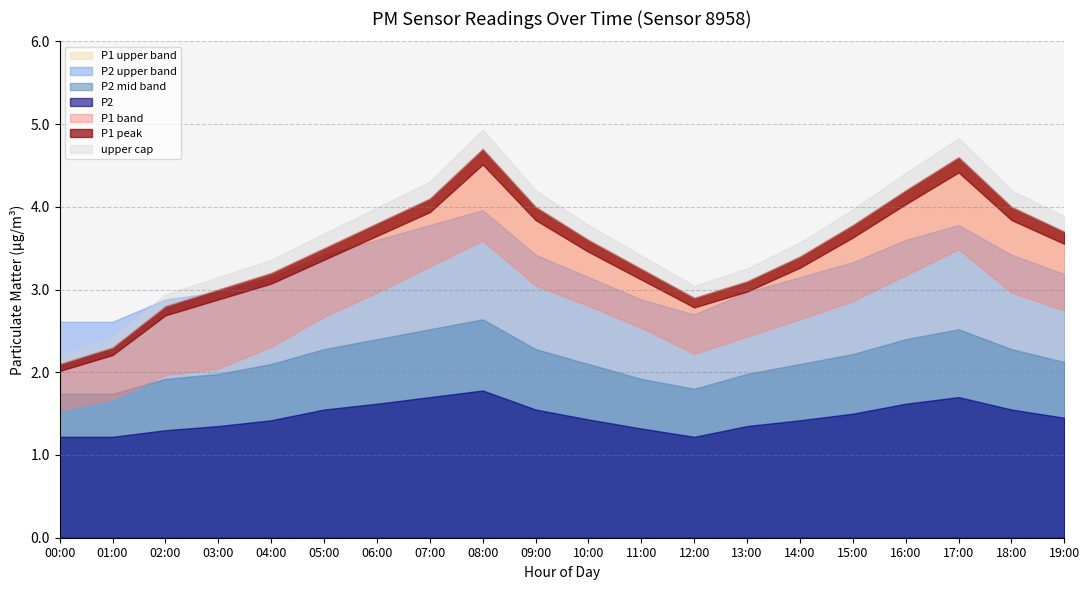

True or false: P1 and P2 cross at least once.

False